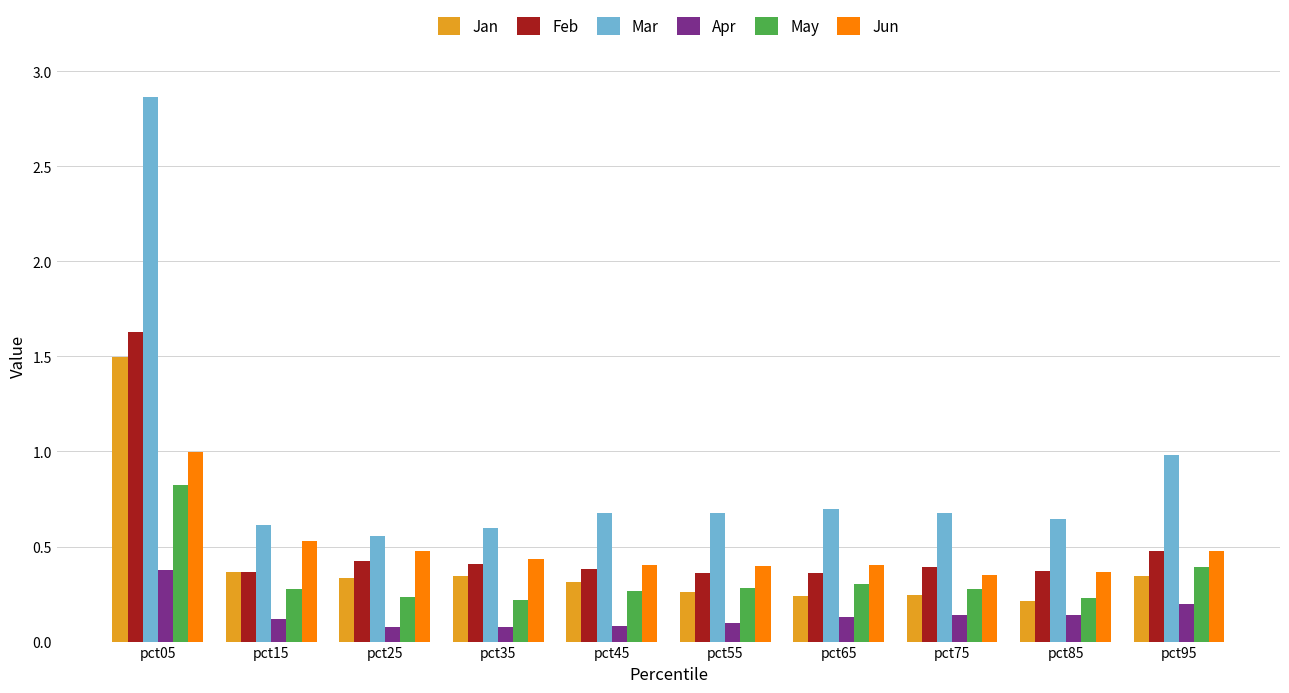

What is the total value across all series at pct45?

2.1